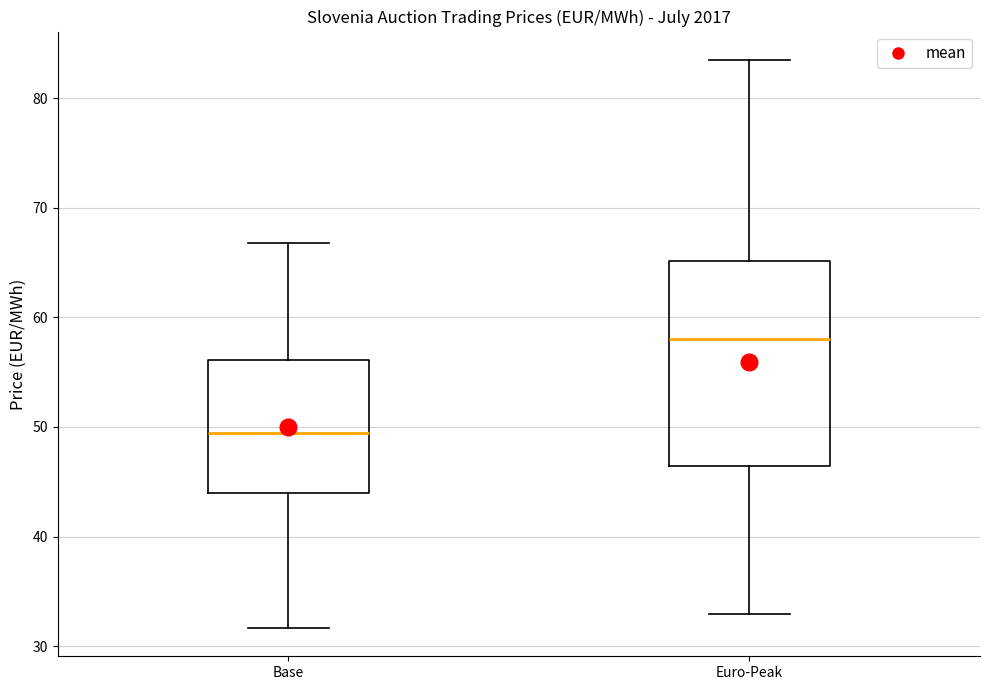

Which box has the highest median line?

Euro-Peak